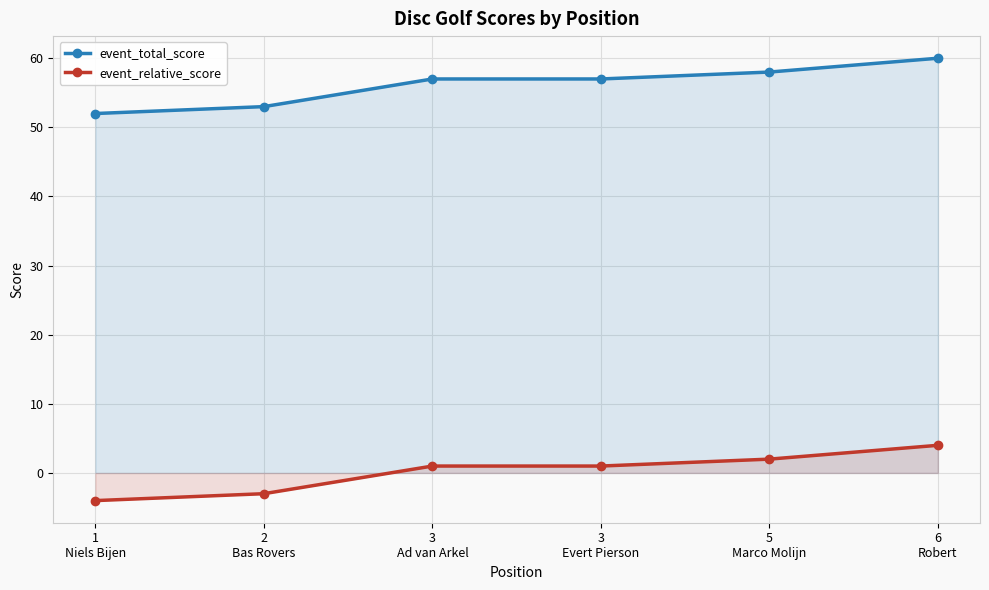

Which series has the largest total across all categories?

event_total_score